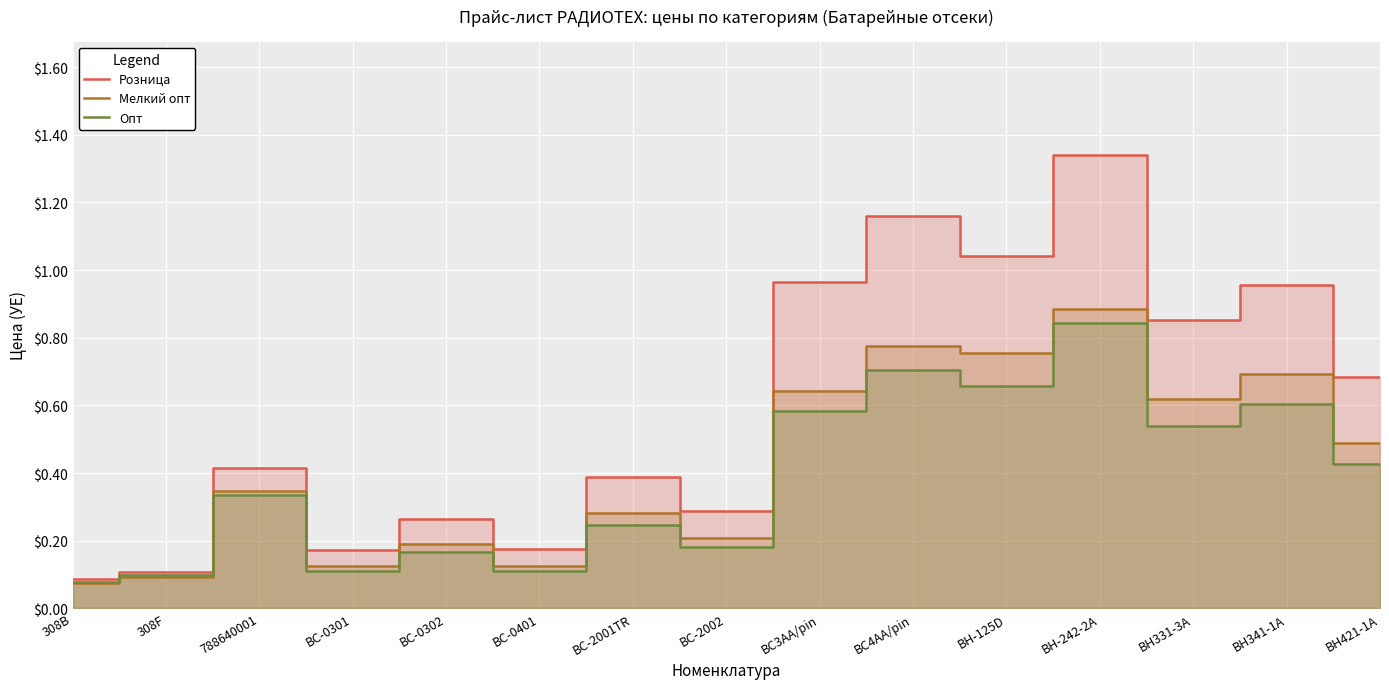

What is the average value of the Розница series?

0.6